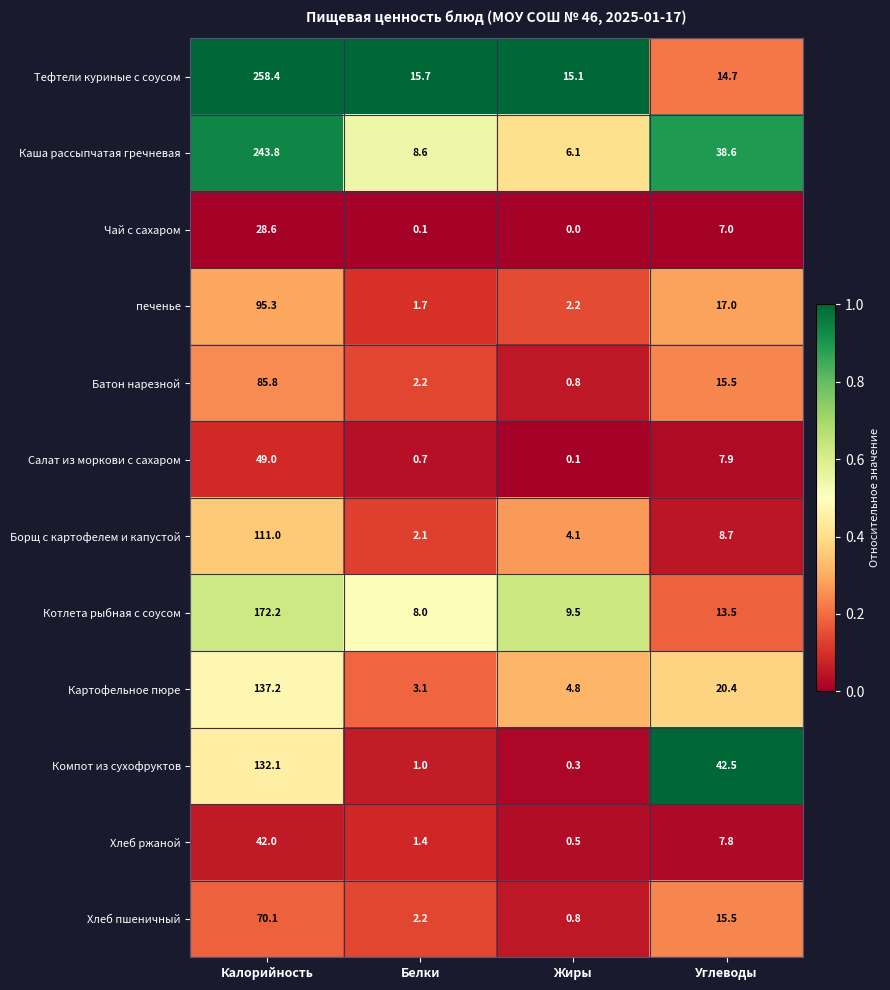

How many data points does each series have?

4